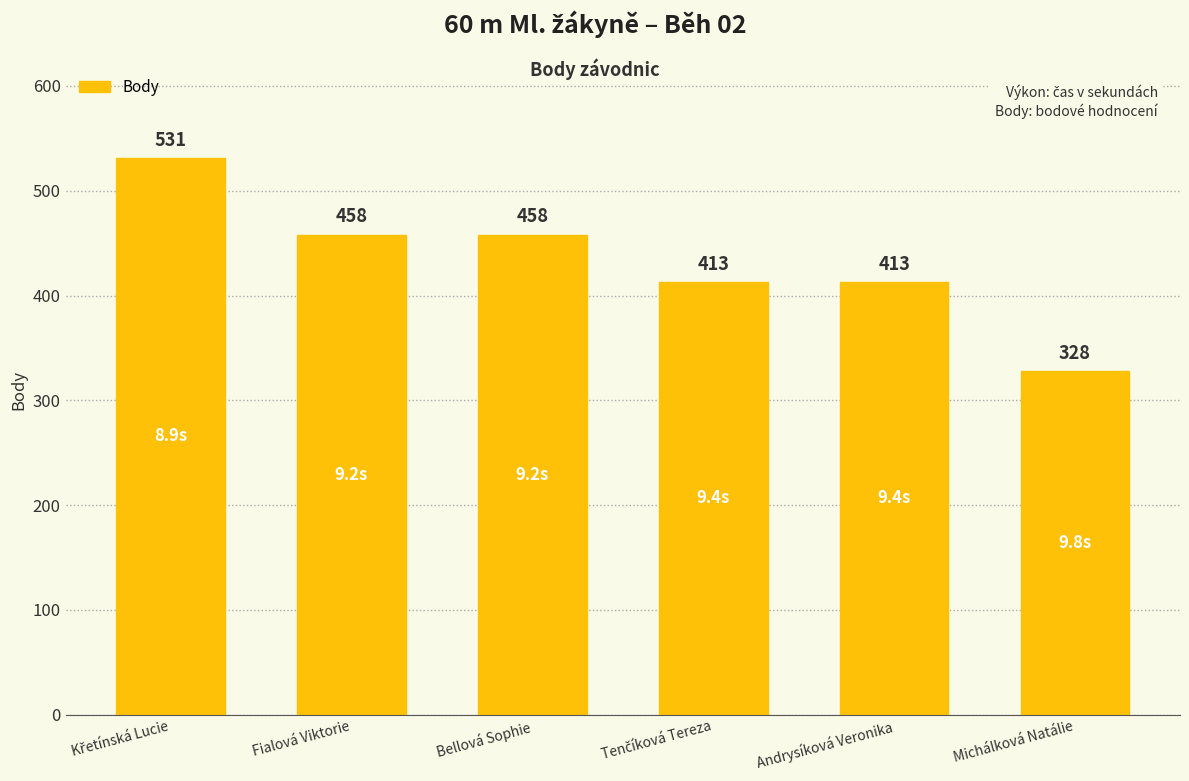

Count the values in the range 413 to 458.

4